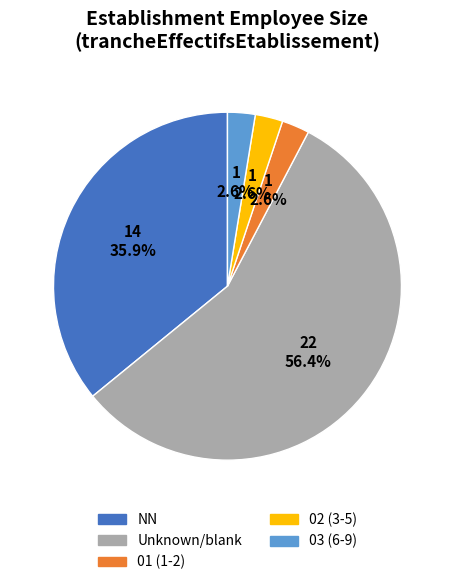

What portion of the pie excludes NN?

64.1%